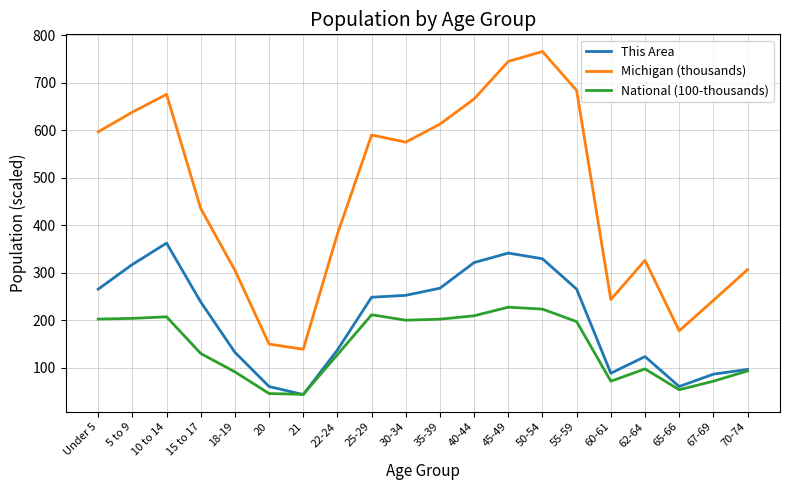

Rank the series at 25-29 from highest to lowest value.

Michigan (thousands), This Area, National (100-thousands)